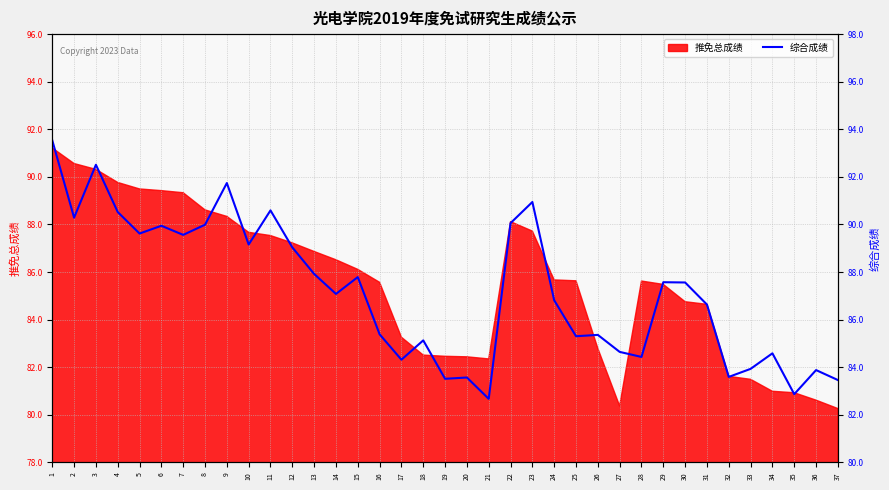

True or false: there are more than 0 points higher than both neighbors.

True